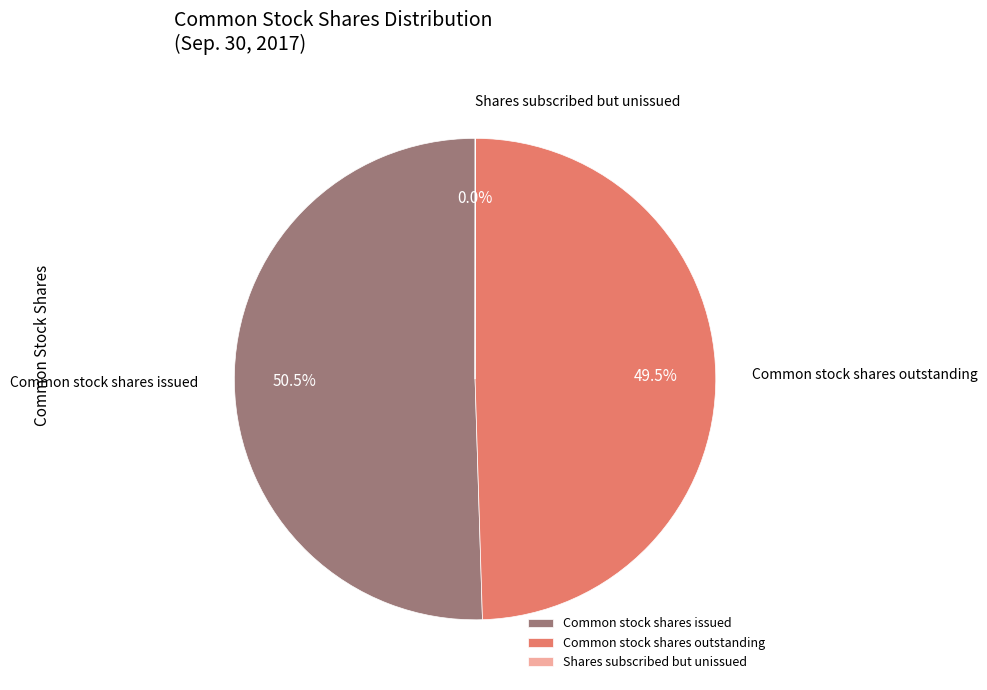

Which category has the biggest portion of the pie?

Common stock shares issued